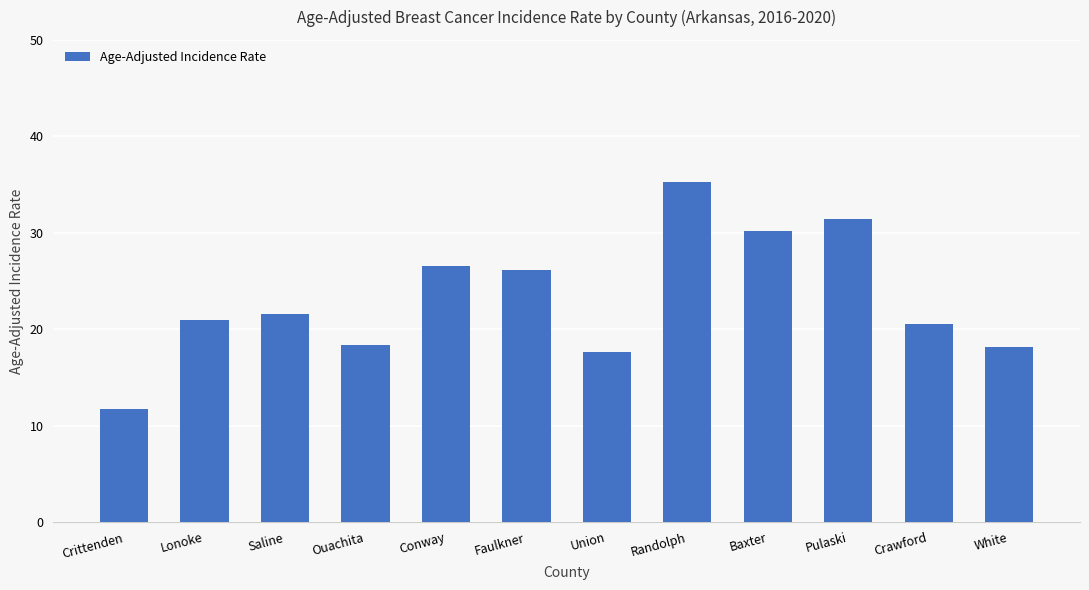

What is the label of the 7th bar from the right?

Faulkner